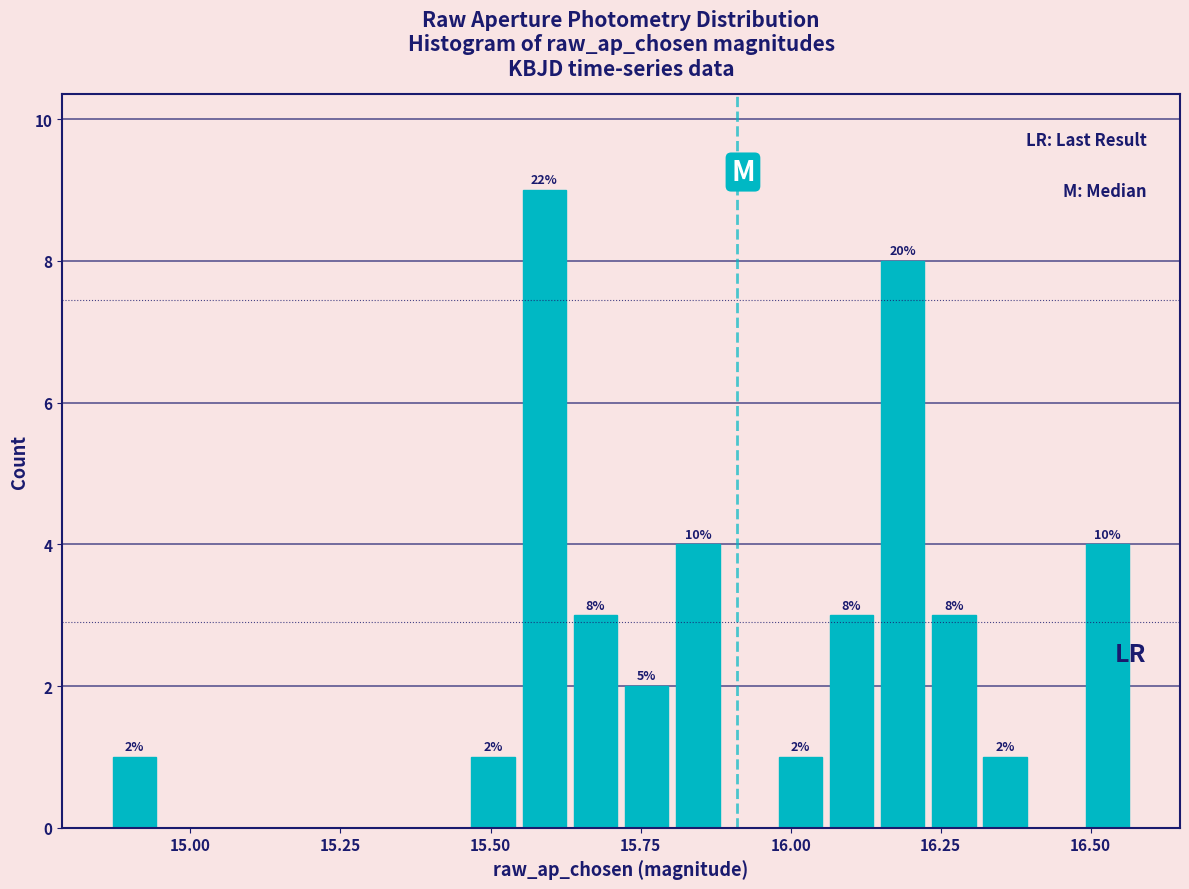

Around what value on the x-axis is the tallest bar? Give the approximate position of its centre, as read against the axis.

15.60